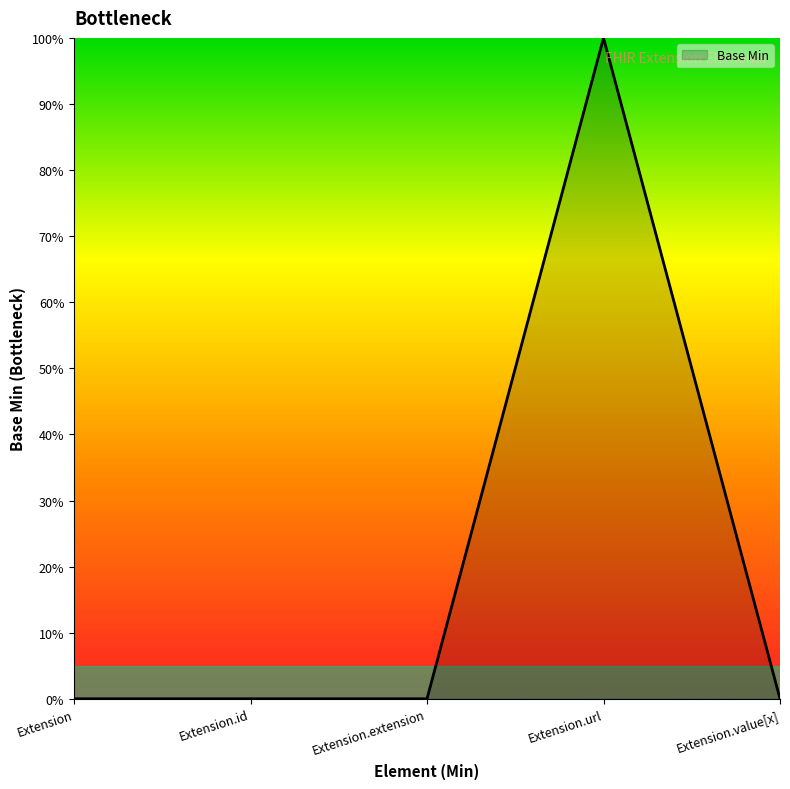

Between Extension.url and Extension.extension, which is larger?

Extension.url